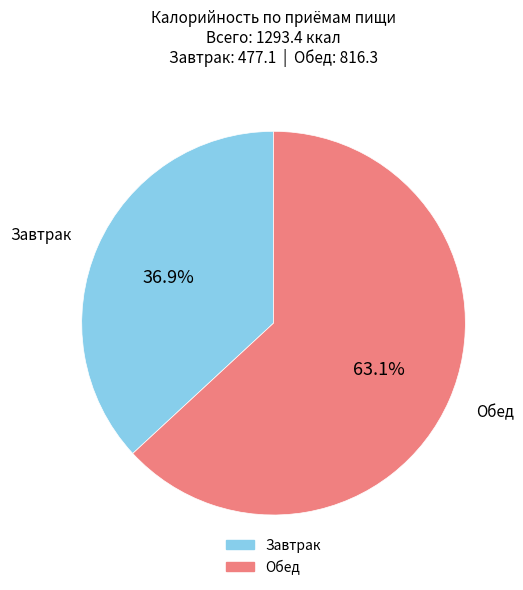

Does any single category account for the majority?

Yes